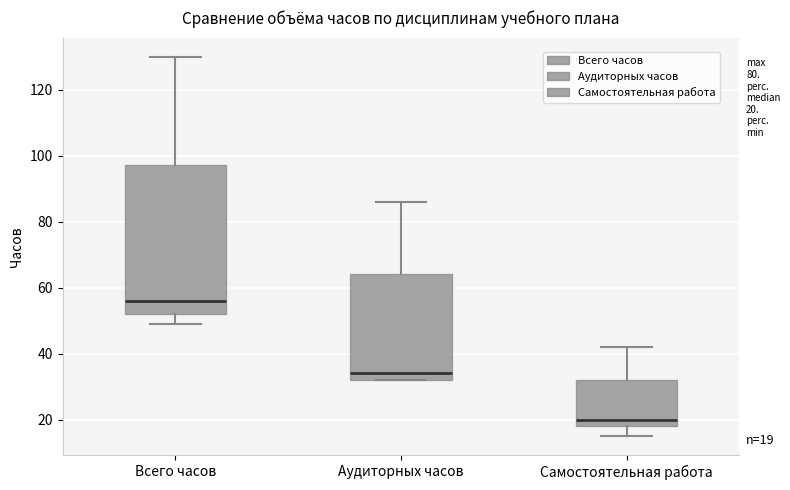

Which box's median line is the lowest?

Самостоятельная работа